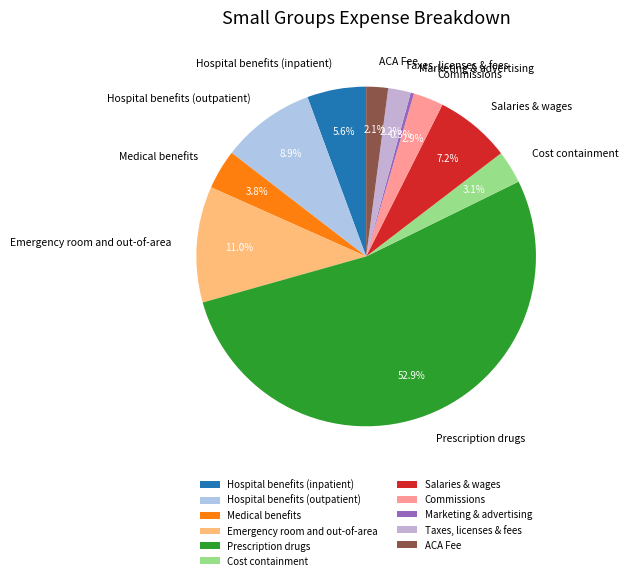

To the nearest percent, what percentage of the pie is Prescription drugs?

53%